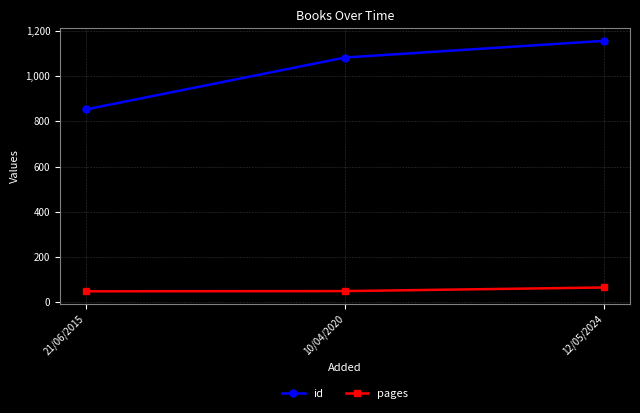

What is the label of the 1st point from the left?

21/06/2015